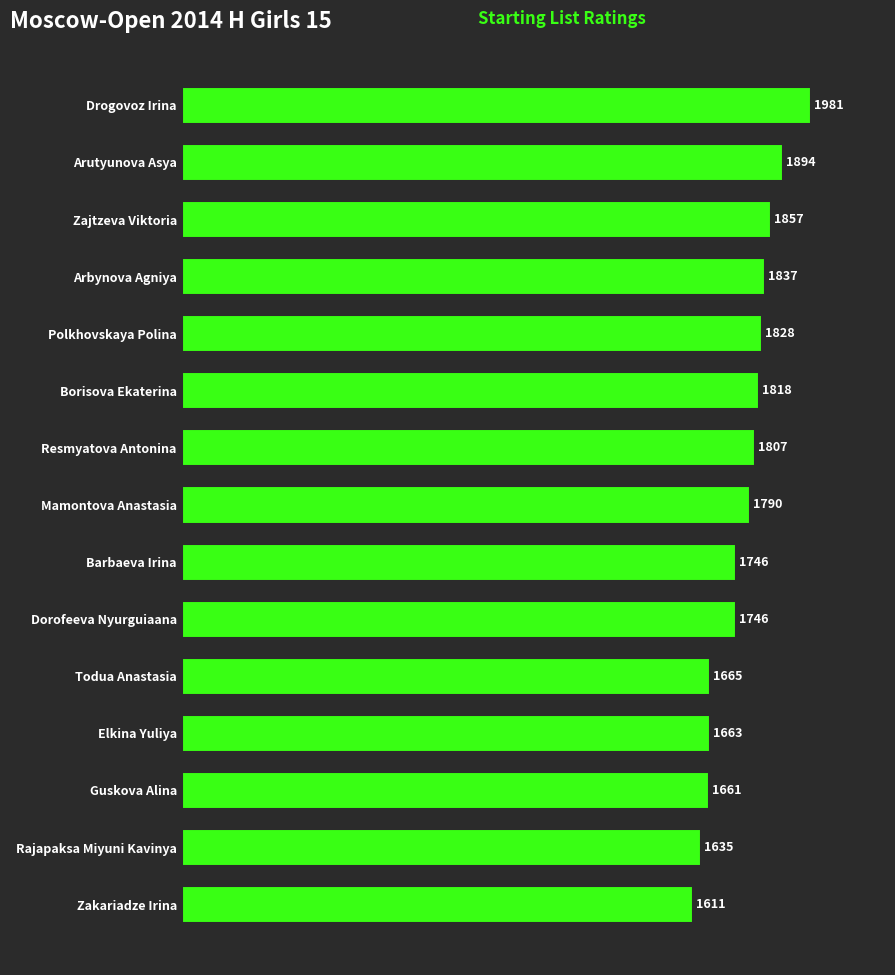

The value at Arbynova Agniya is 1048. True or false?

False